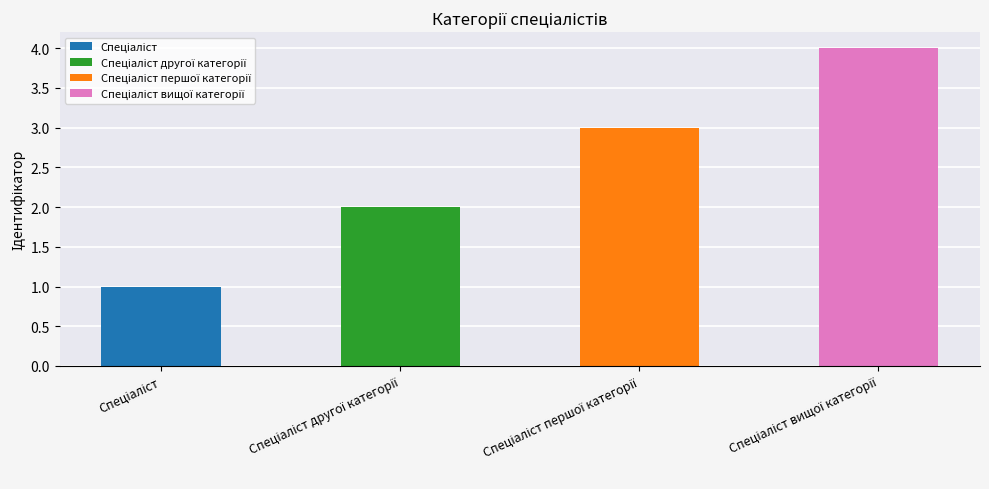

Rank the categories by value from highest to lowest.

Спеціаліст вищої категорії, Спеціаліст першої категорії, Спеціаліст другої категорії, Спеціаліст